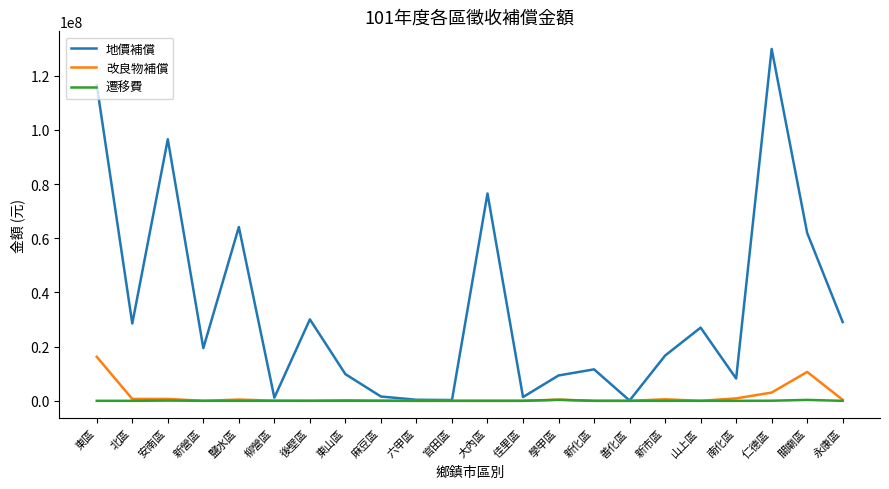

True or false: 遷移費 has more than 0 interior local peaks.

True